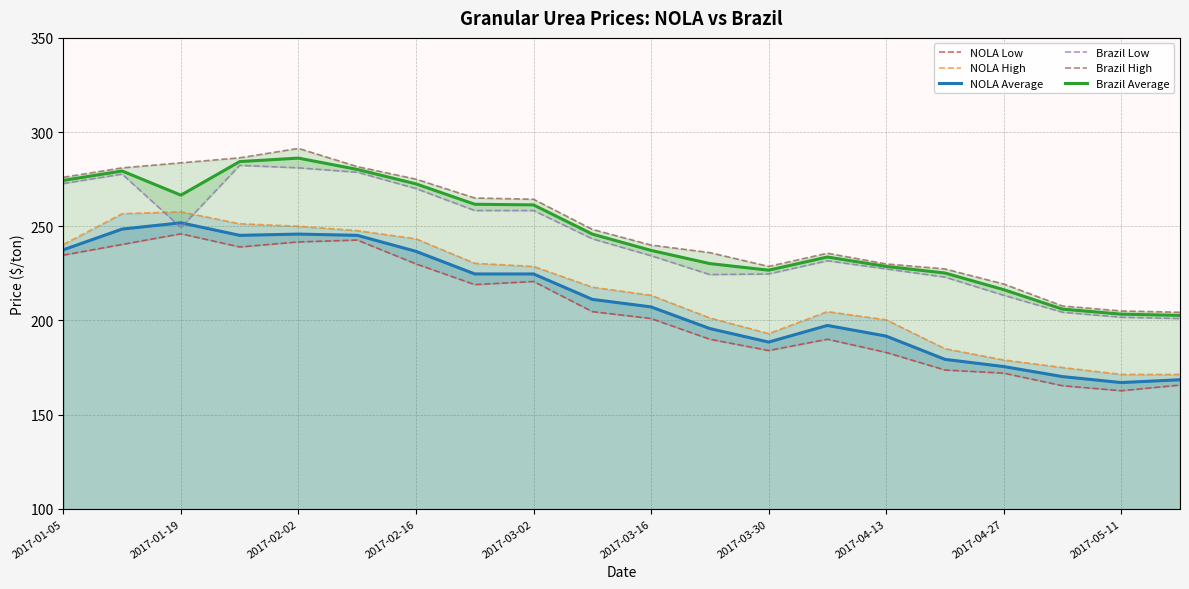

Count the number of data series in this chart.

6